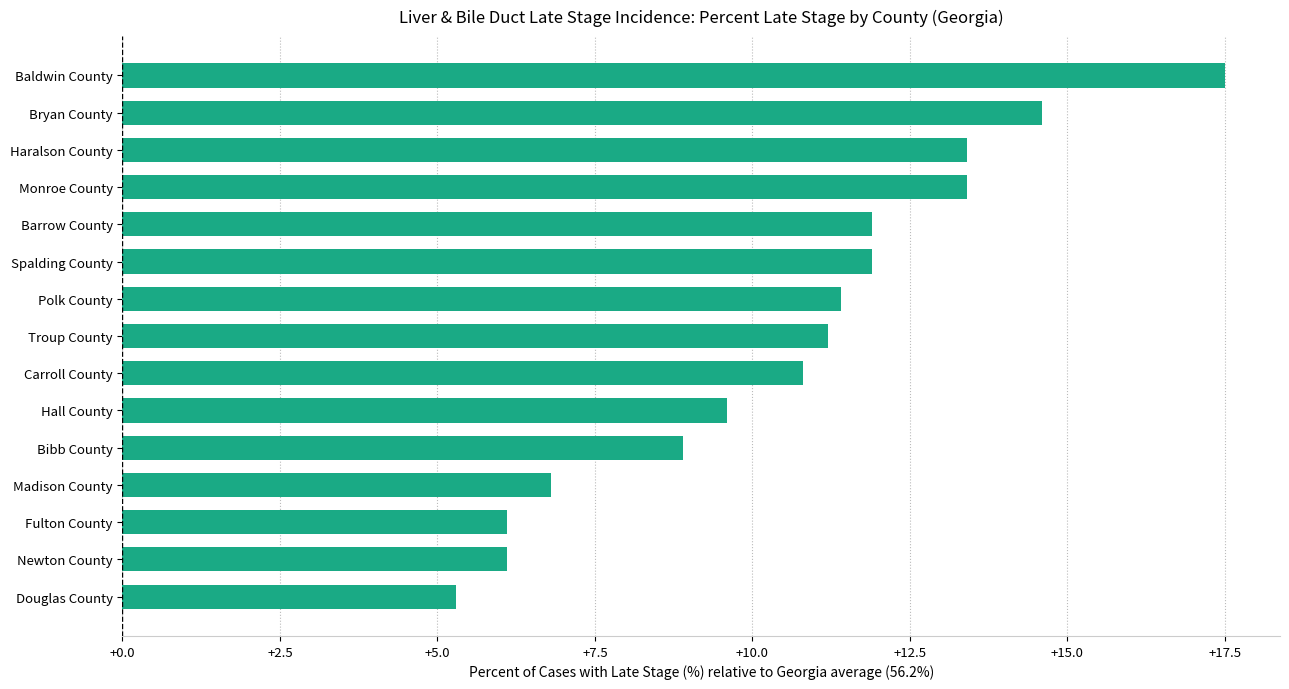

Which category has the lowest value across all series?

Douglas County